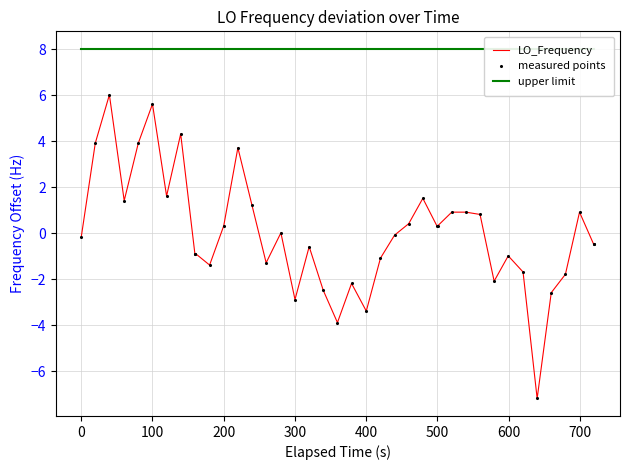

What are all the series names shown in the legend?

LO_Frequency, upper limit, measured points